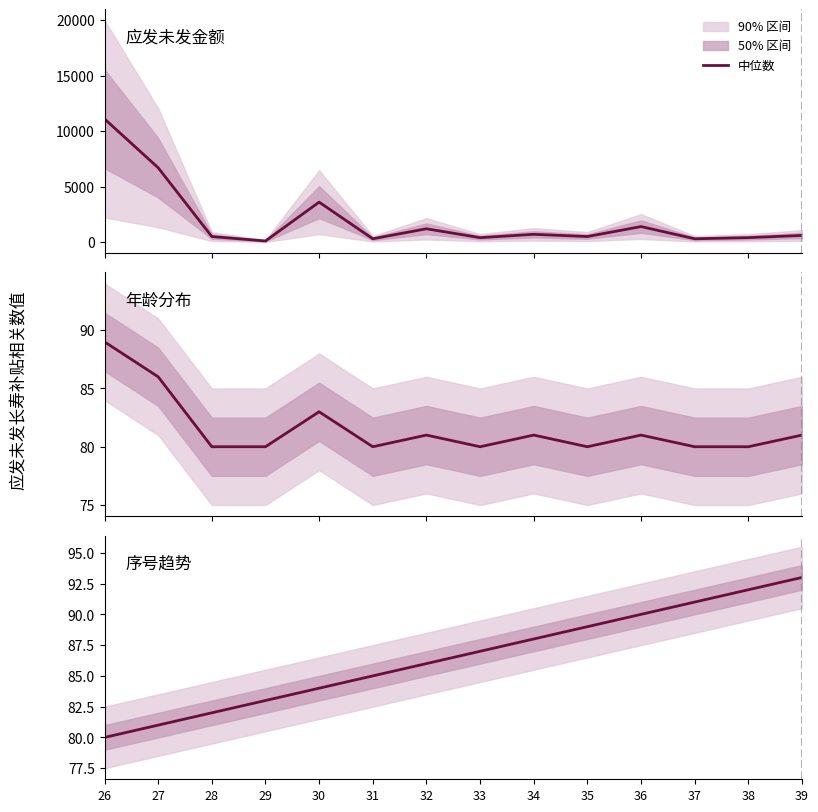

Reading left to right, list all the values displayed in this chart.

80	81	82	83	84	85	86	87	88	89	90	91	92	93